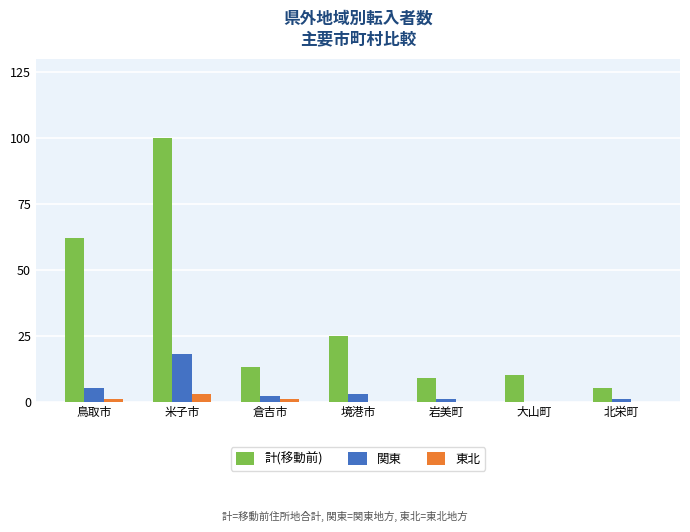

What is the total value across all series at 境港市?

28